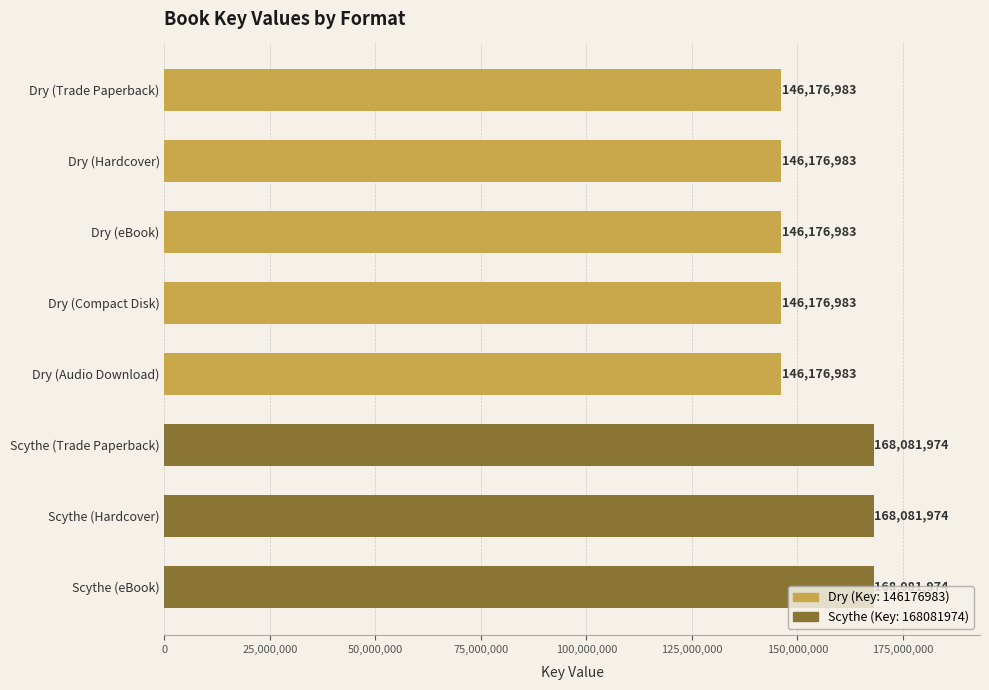

What is the label of the 5th bar from the top?

Dry (Audio Download)